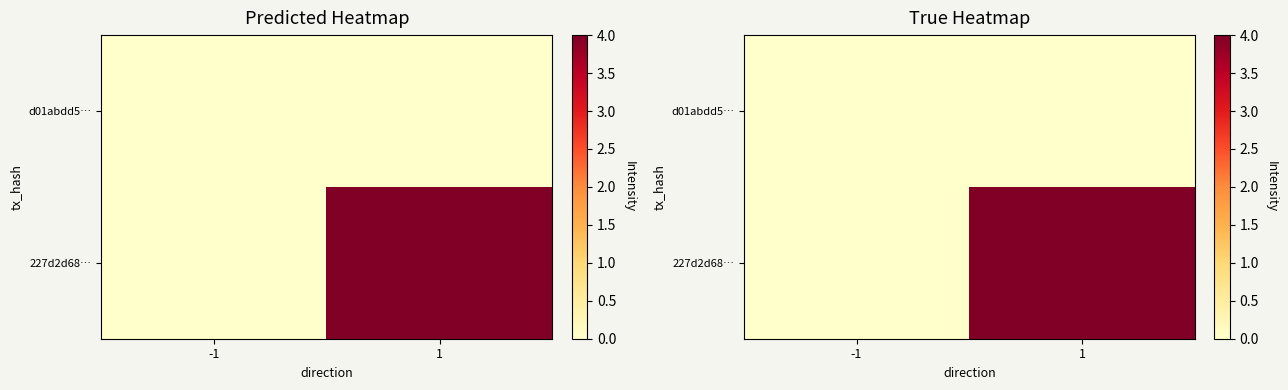

Between 1 and -1, which is larger?

1